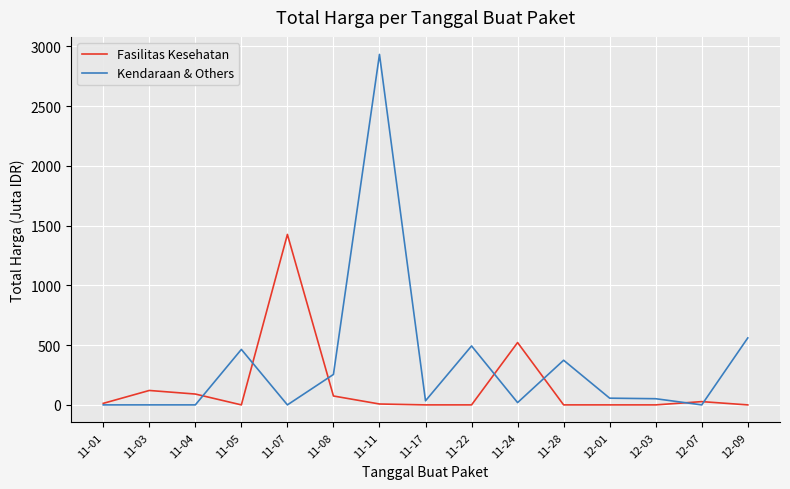

Is it true that Kendaraan & Others equals 2931.6 at 11-11?

True